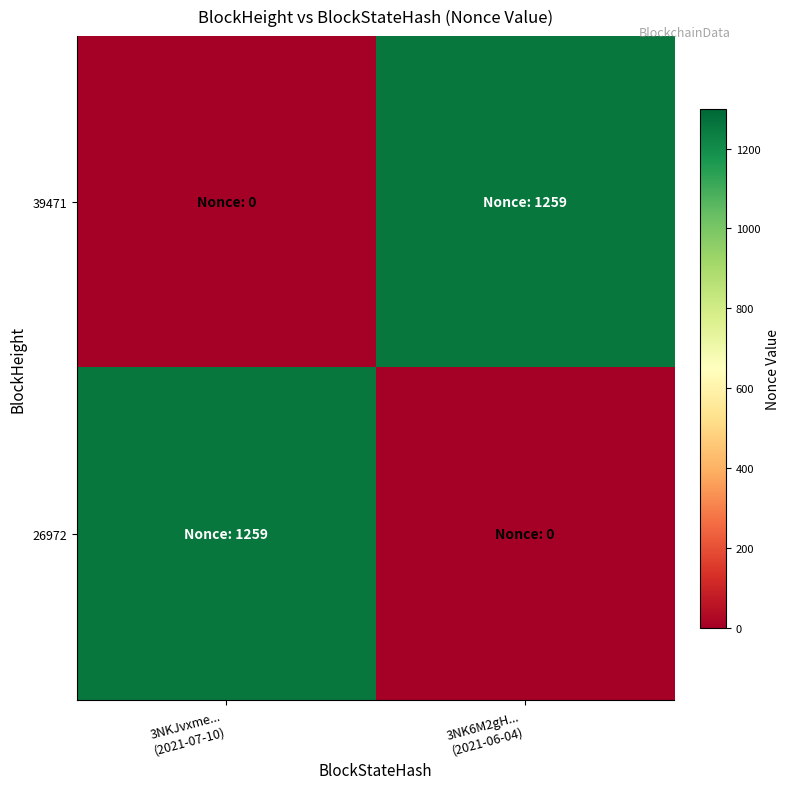

What is the difference between the highest and lowest values at 3NKJvxme...
(2021-07-10)?

1259